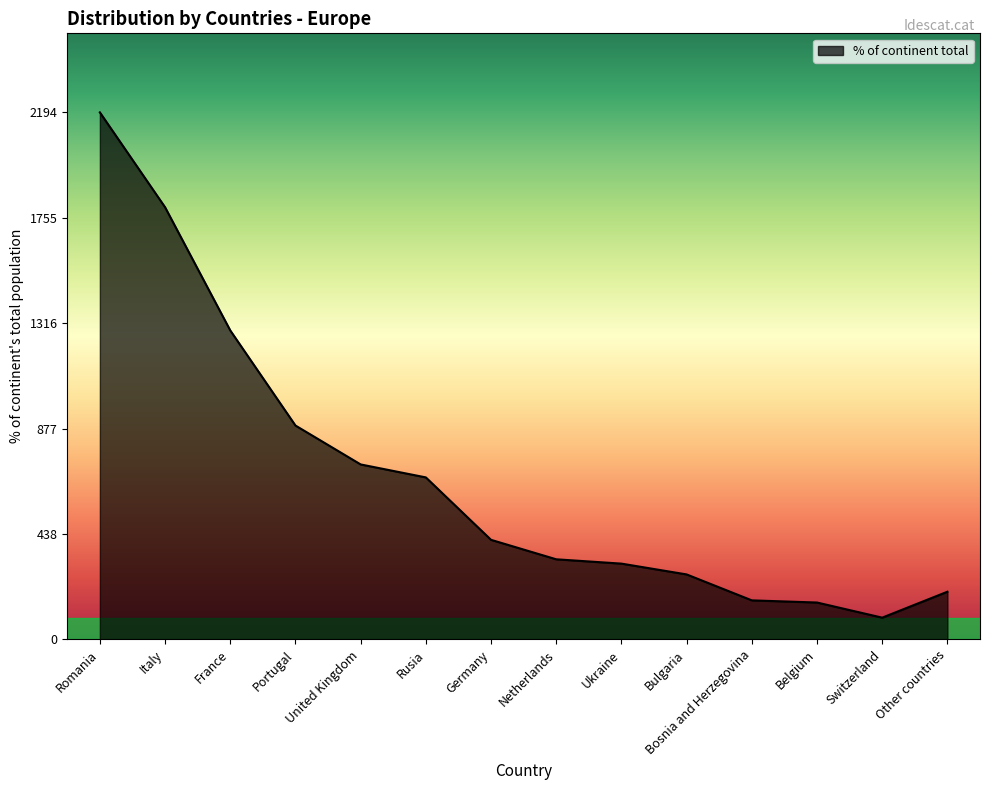

What is the greatest value displayed?

2194